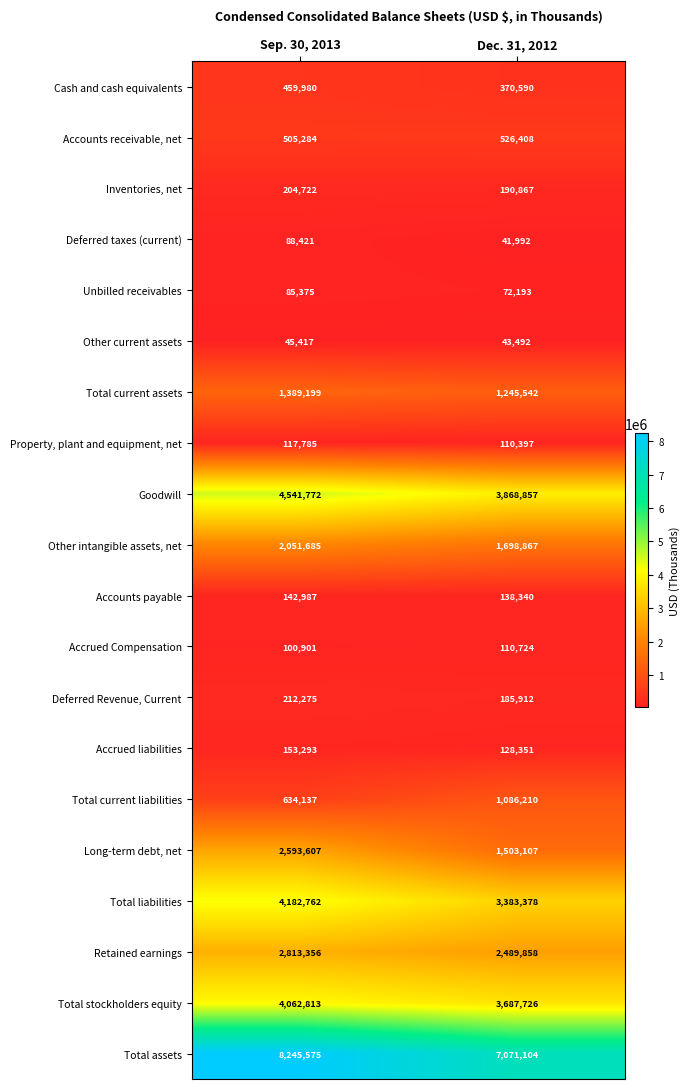

What is the difference between the highest and lowest values at Sep. 30, 2013?

8200158